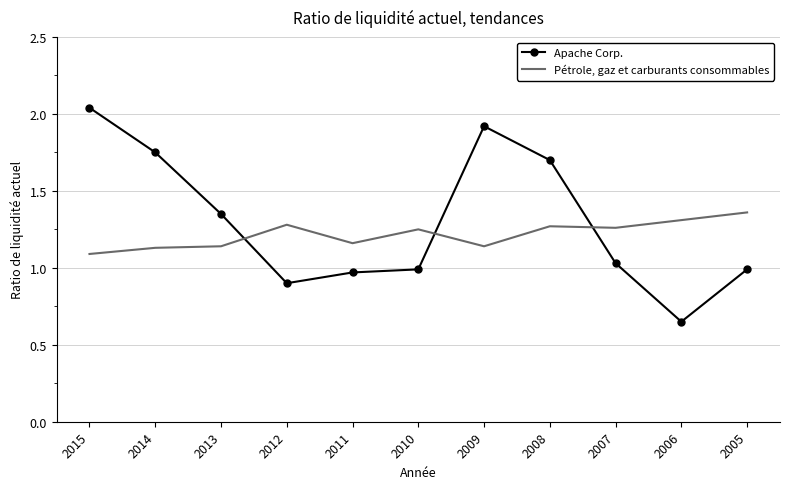

Rank the series at 2010 from lowest to highest value.

Apache Corp., Pétrole, gaz et carburants consommables